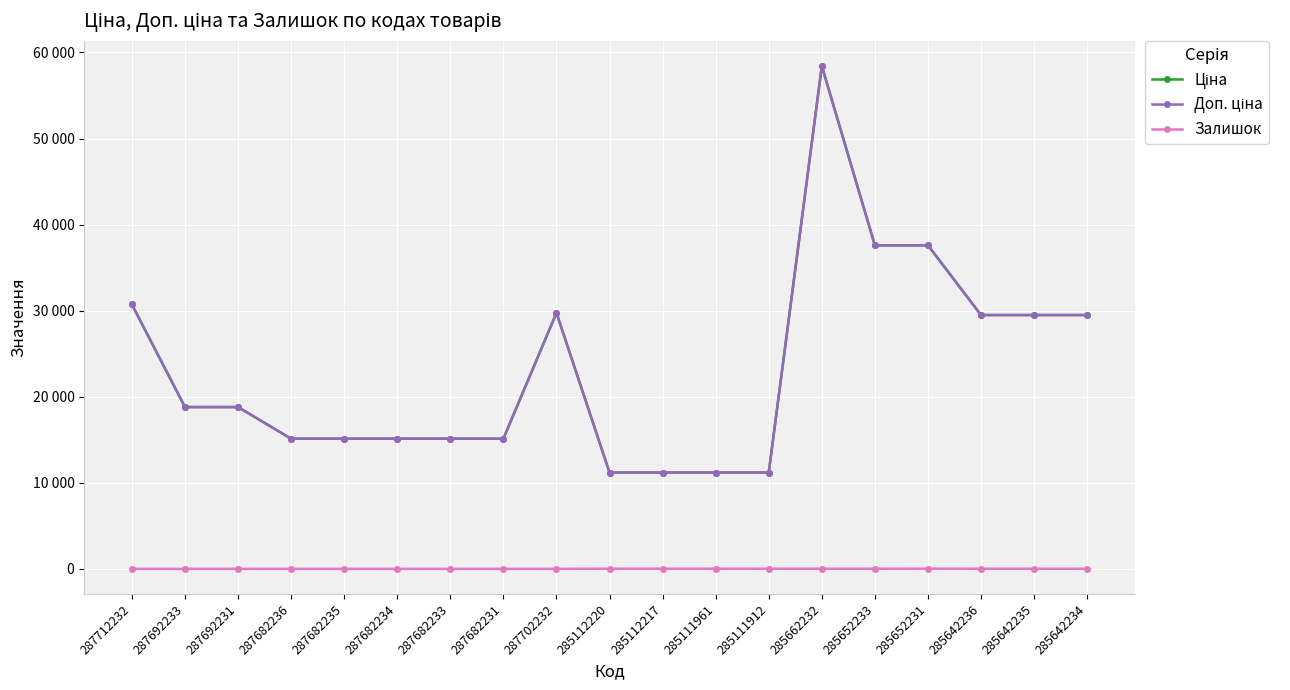

What is the minimum value for Ціна?

11188.2